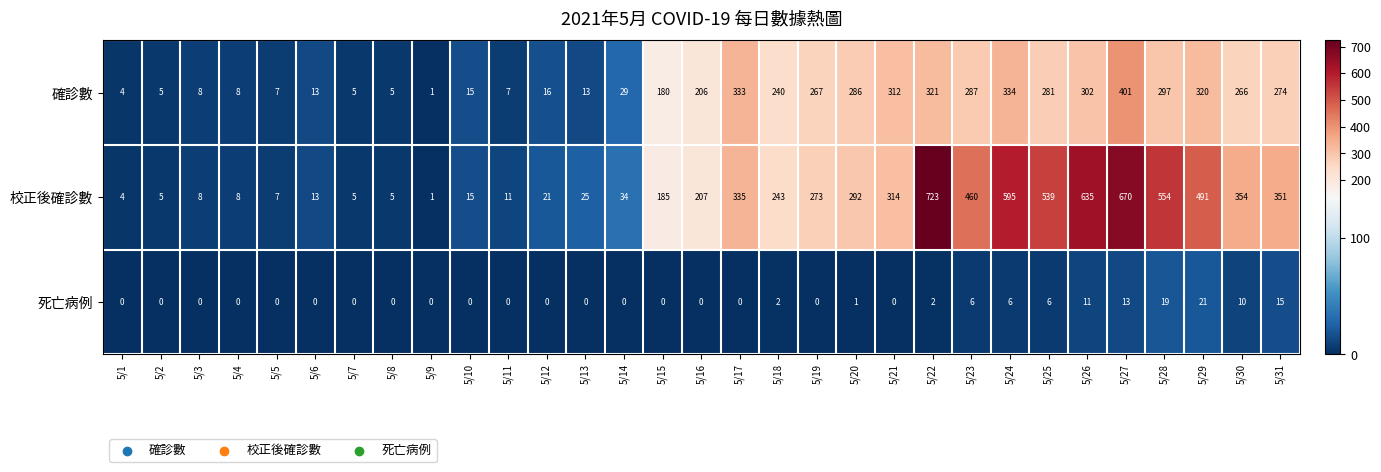

What is the average value of the 校正後確診數 series?

238